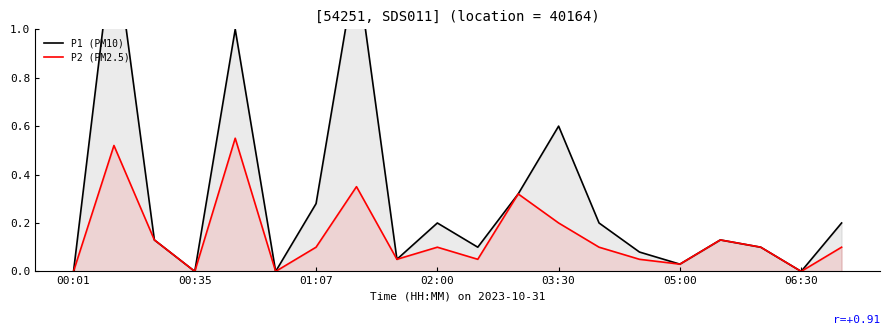

The value of P1 (PM10) at 14 is 0.1. True or false?

True